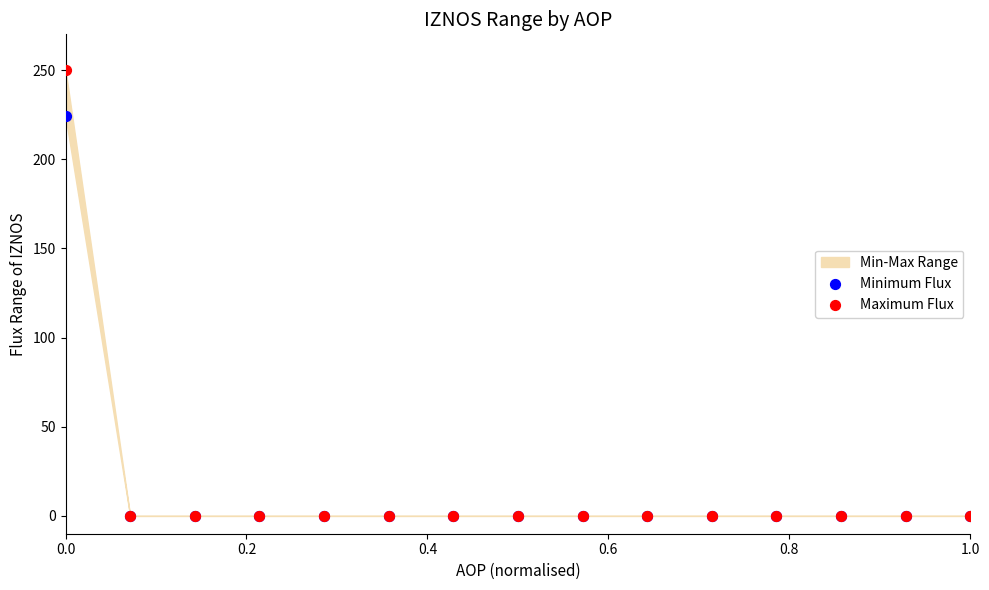

Across all series, what Y value is closest to 125?

224.1